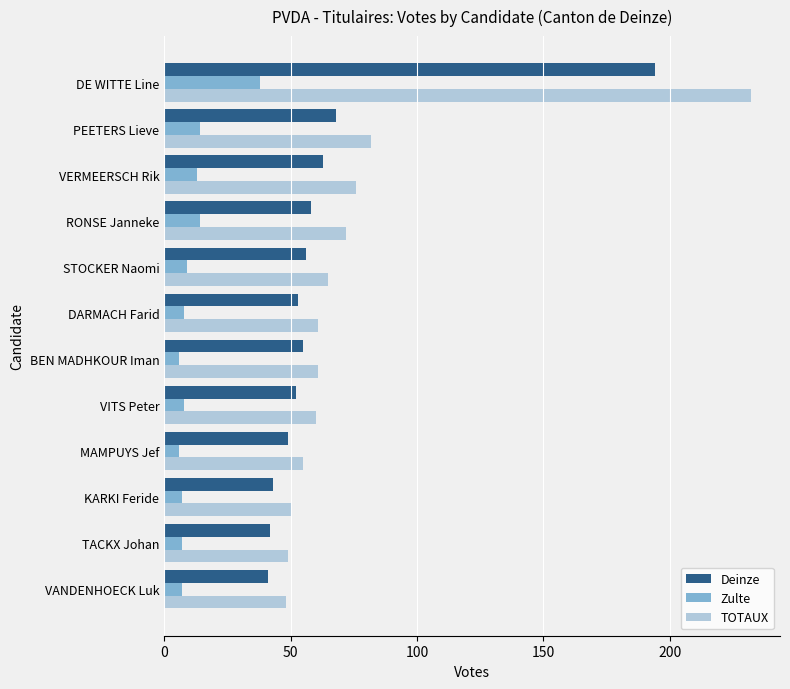

What is the difference between the second highest and second lowest values in the Zulte series?

8